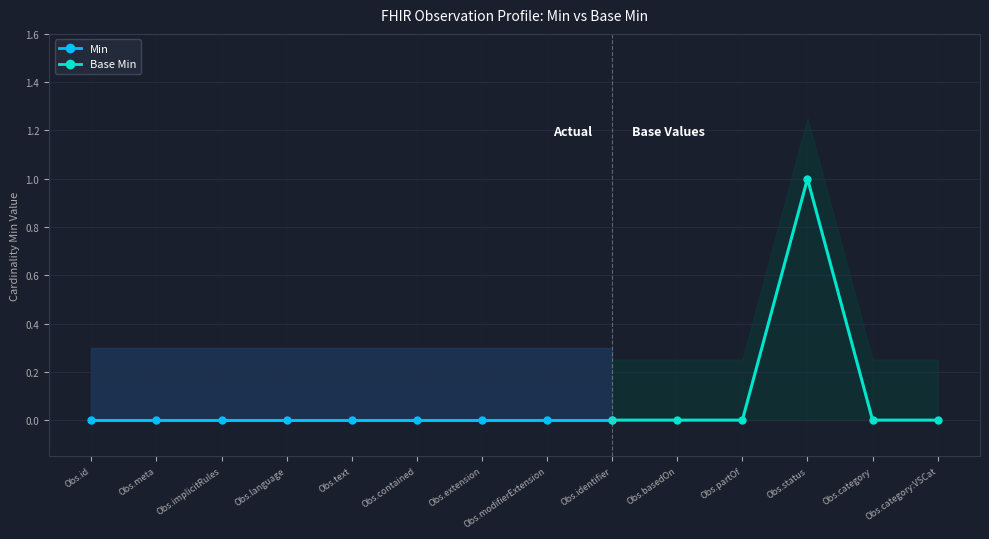

Rank the categories by Min value from highest to lowest.

Observation.status, Observation.category, Observation.category:VSCat, Observation.id, Observation.meta, Observation.implicitRules, Observation.language, Observation.text, Observation.contained, Observation.extension, Observation.modifierExtension, Observation.identifier, Observation.basedOn, Observation.partOf